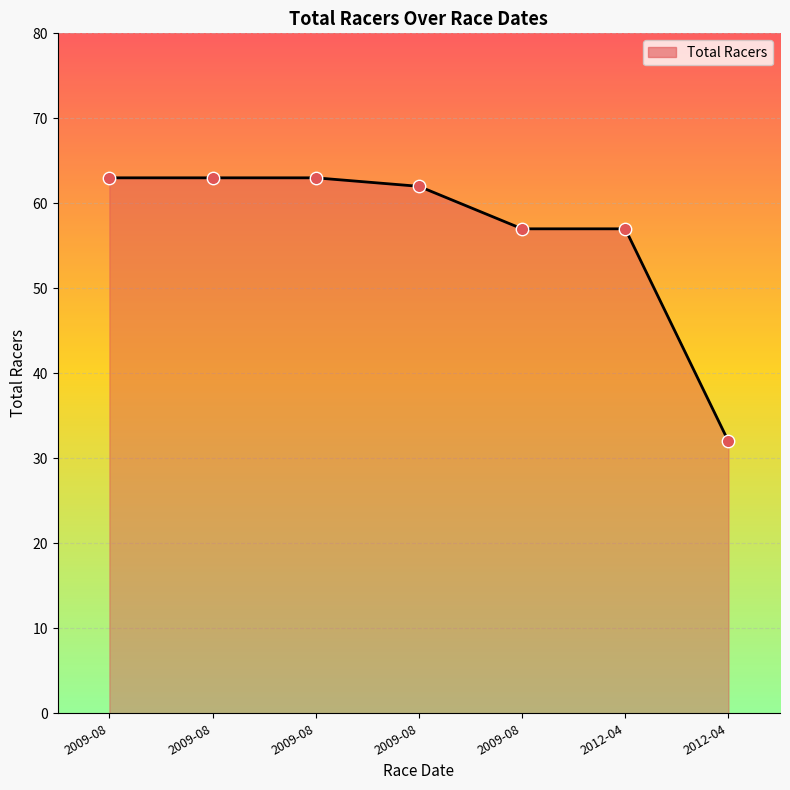

Is this an area chart (filled region under the line)?

Yes